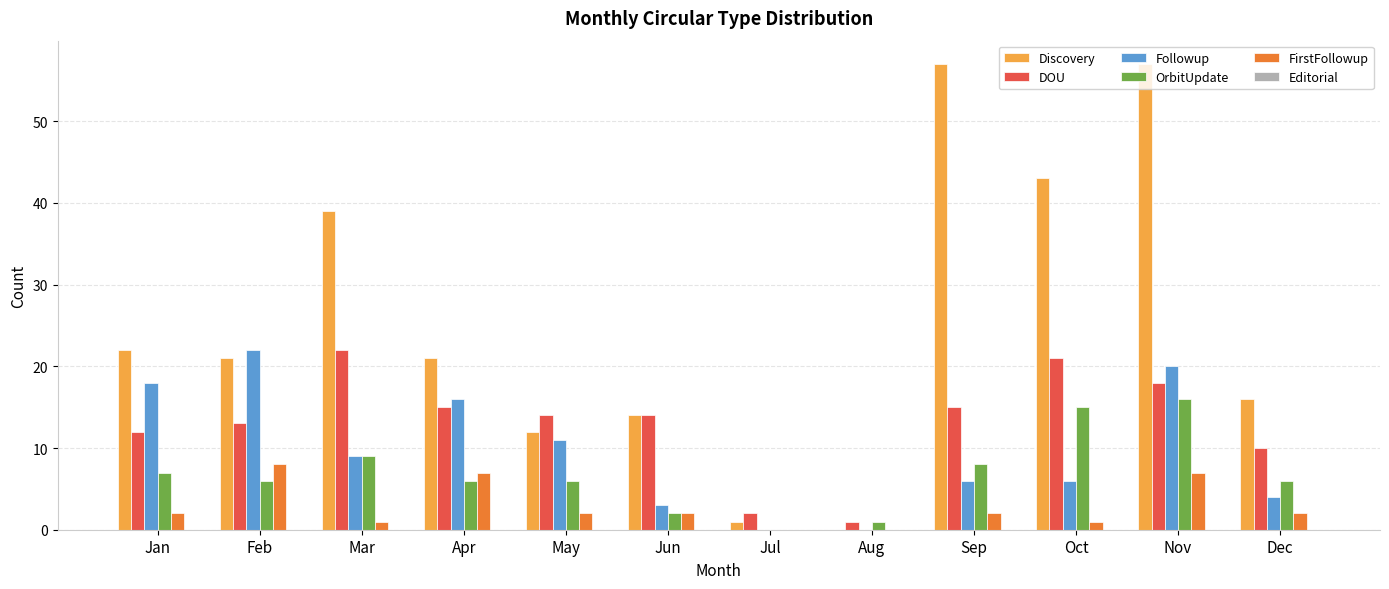

True or false: DOU has a value of 13 at Feb.

True